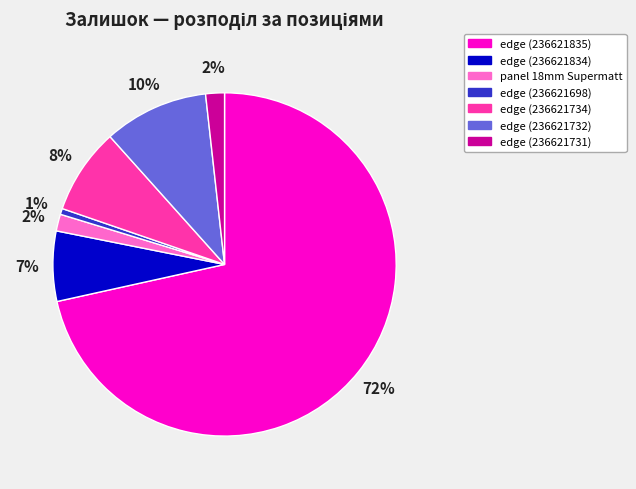

To the nearest percent, what is the average slice percentage?

14%